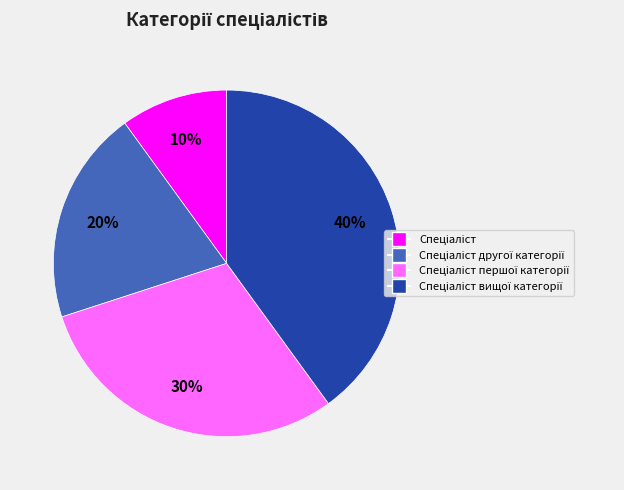

Does any single category account for the majority?

No